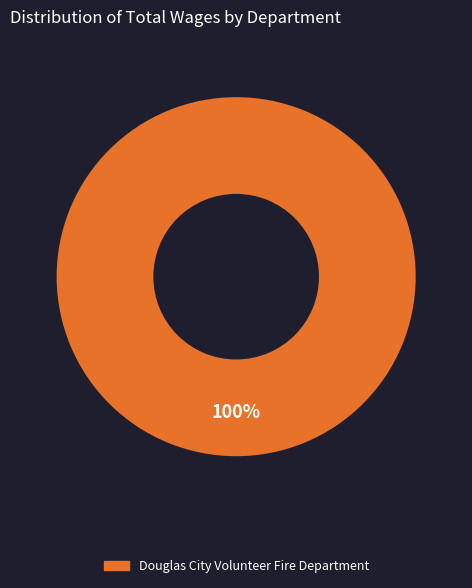

Does Douglas City Volunteer Fire Department represent more than half of the total?

Yes